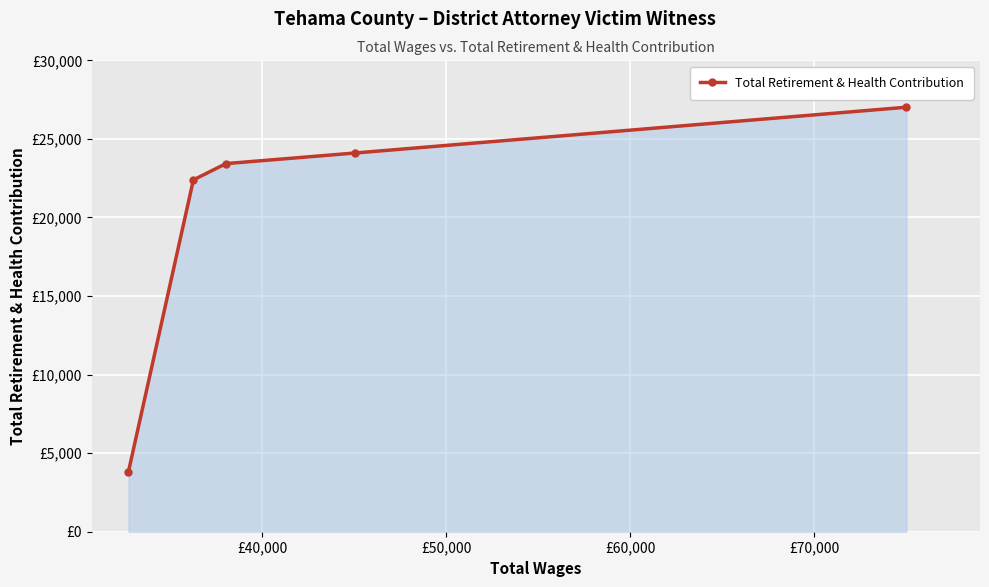

Does the chart have visible grid lines?

Yes